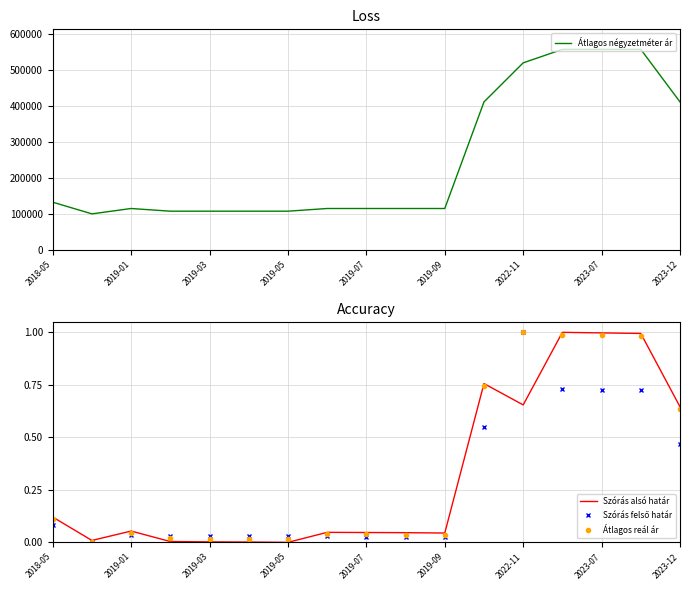

At how many categories does at least one series exceed 369347?

6